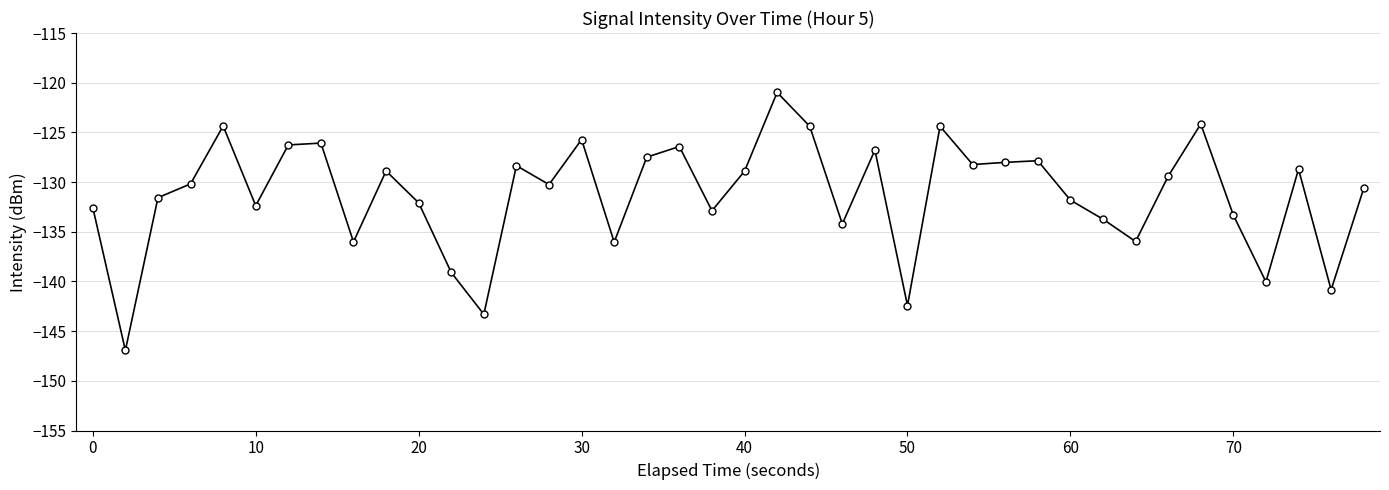

How many lines are shown in the chart?

1